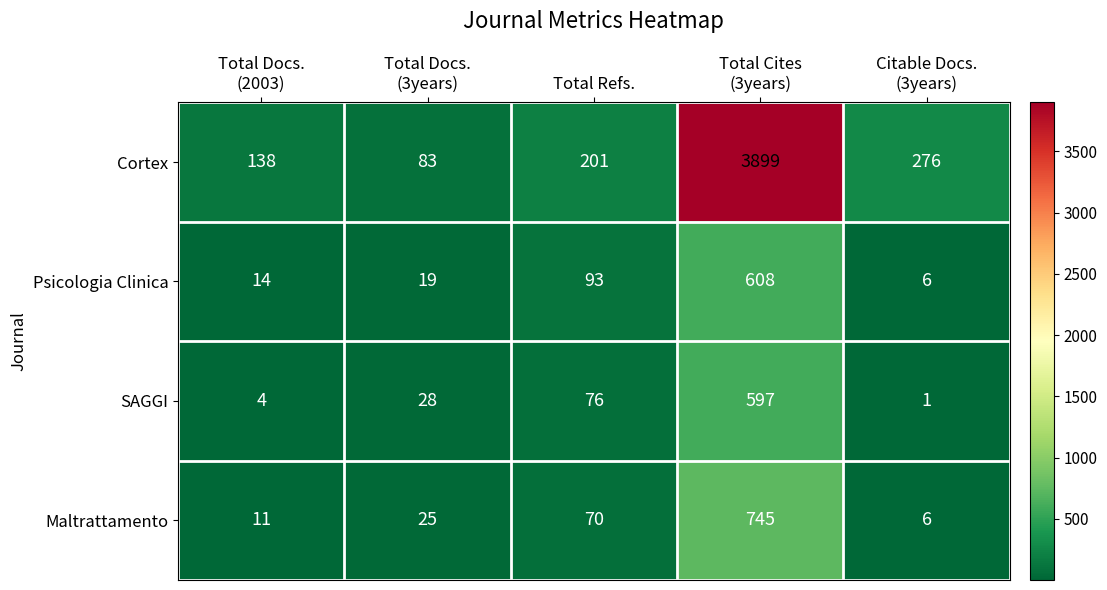

What is the minimum value shown in the chart?

1